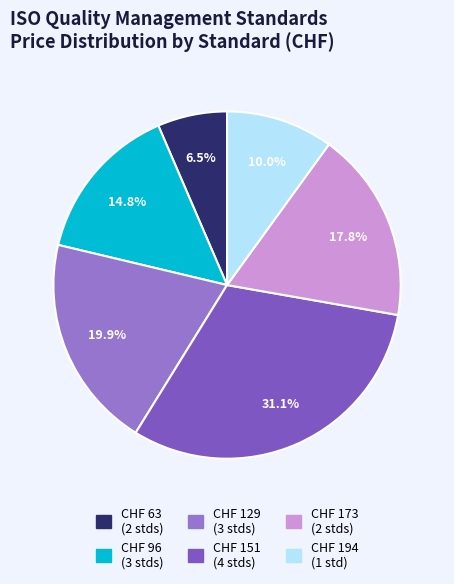

Is there any slice that represents more than half of the pie?

No